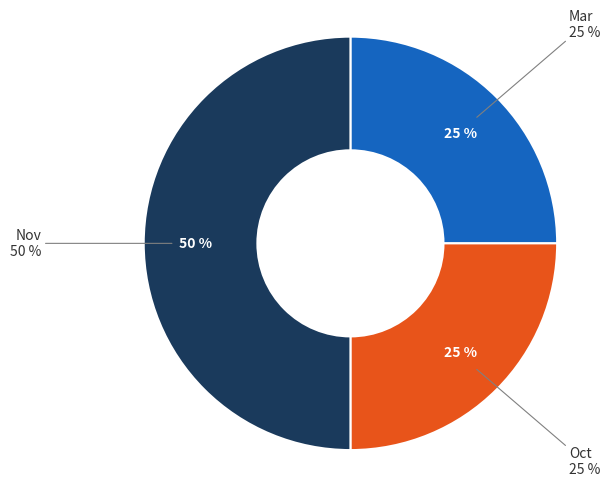

Does any single category account for the majority?

No